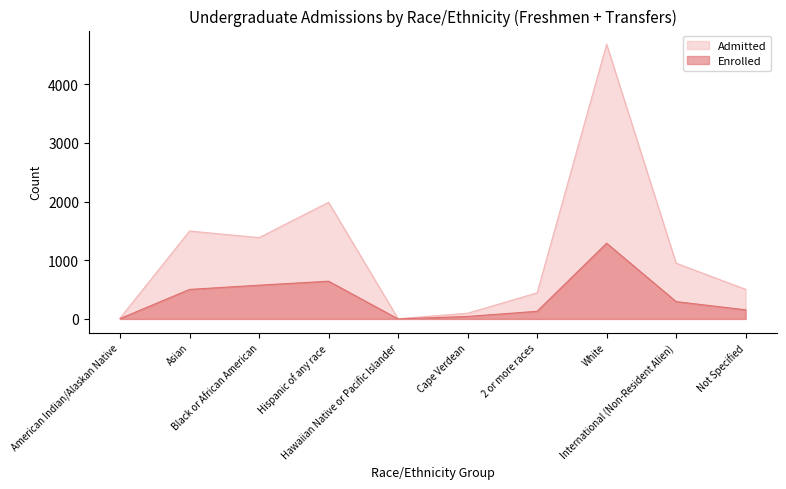

What is the label of the 4th point from the right?

2 or more races